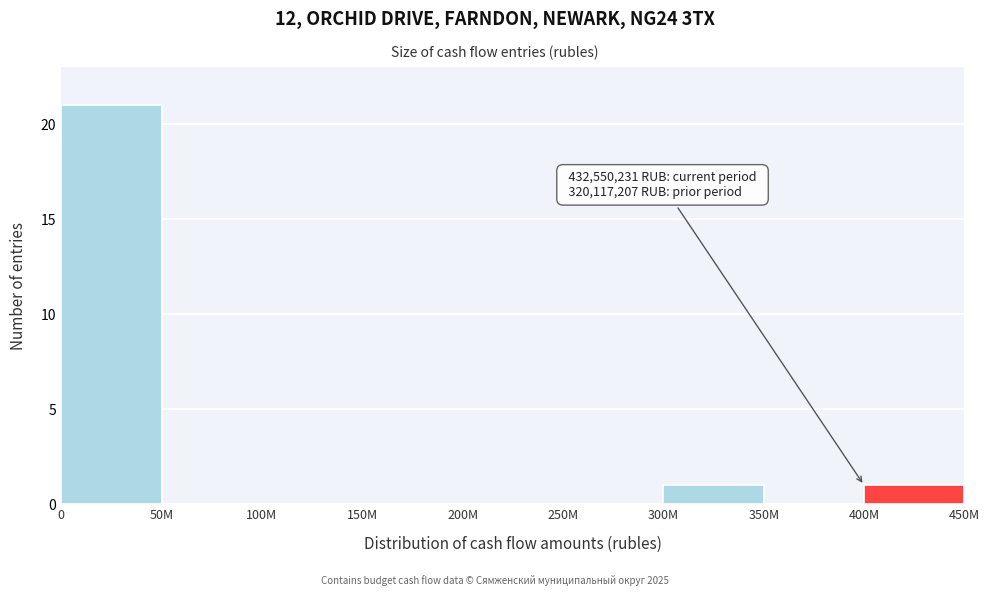

Reading right to left, transcribe all the data shown in this chart.

400M=1	350M=0	300M=1	250M=0	200M=0	150M=0	100M=0	50M=0	0=21